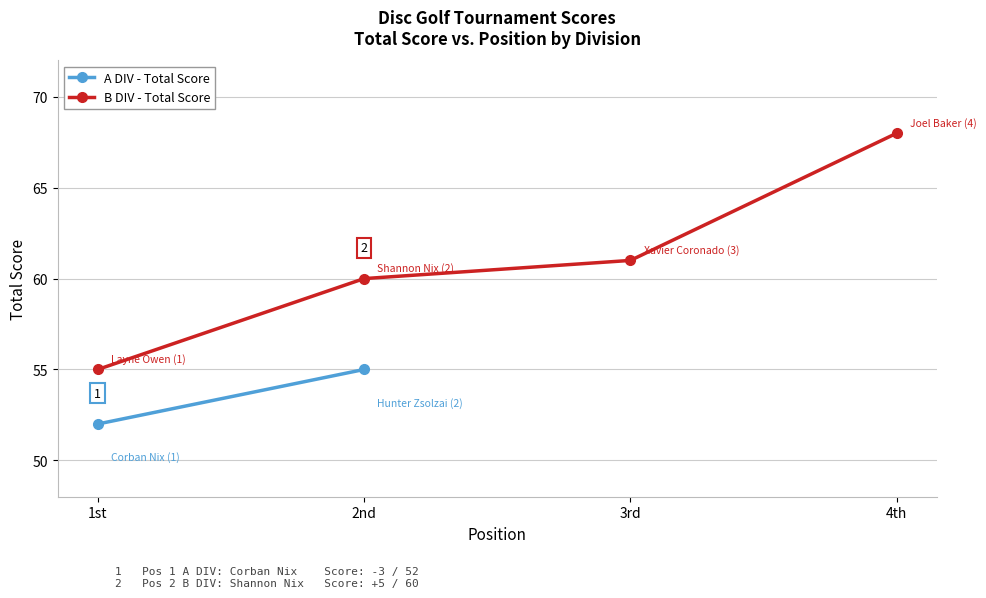

The value at 3rd is 101. True or false?

False